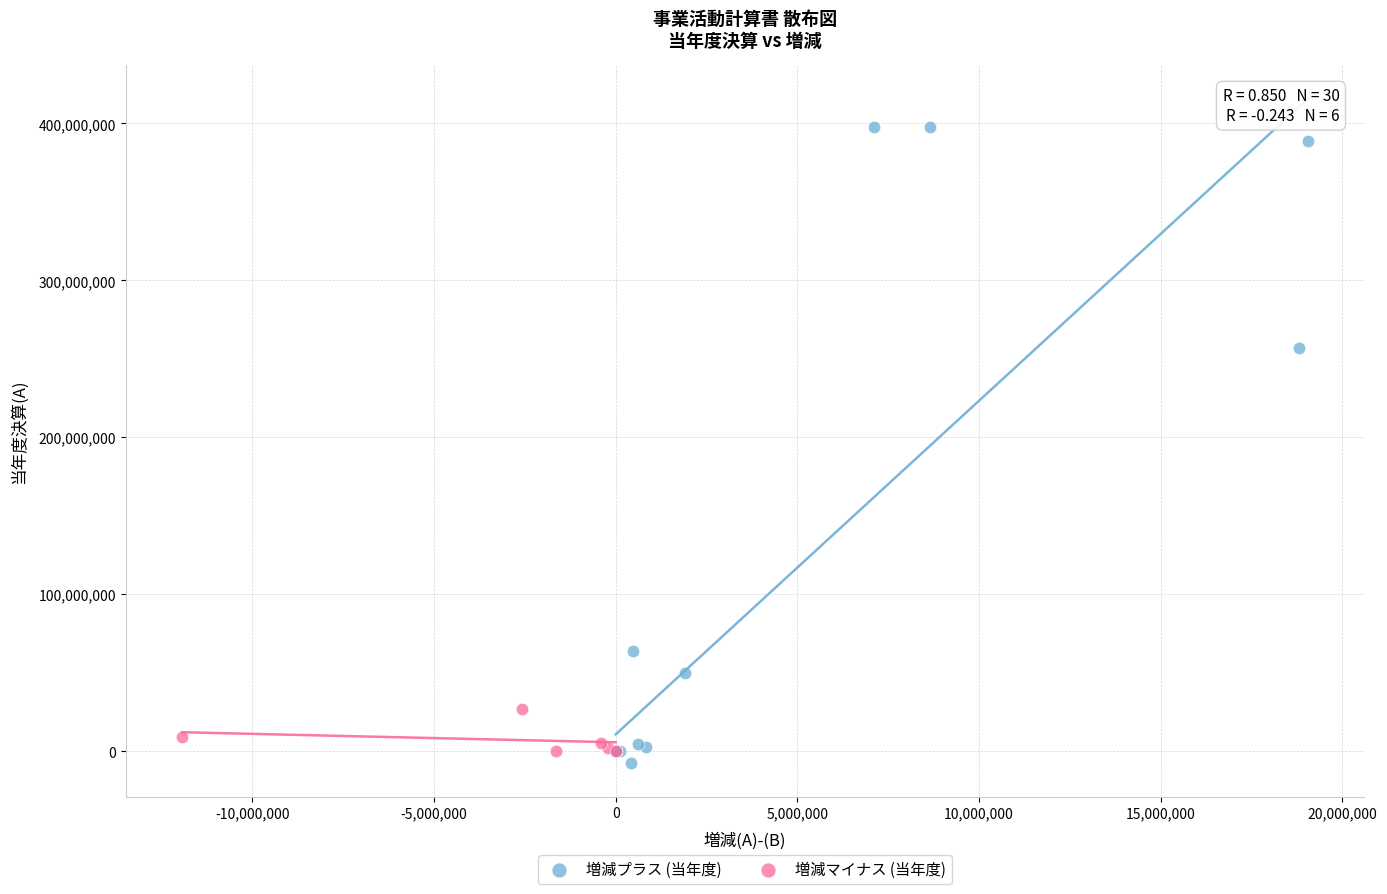

Which series contains the lowest Y value?

増減プラス (当年度)